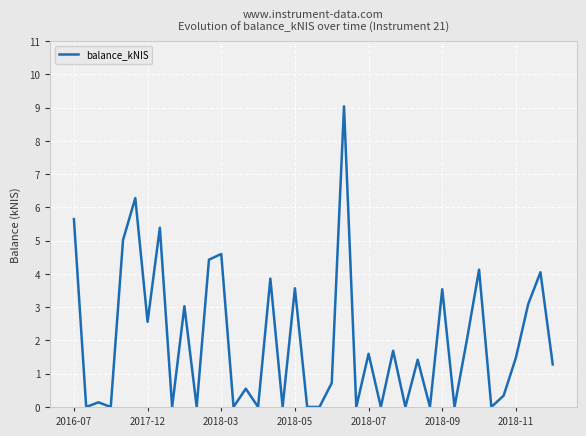

What is the difference between the maximum and minimum values?

9.0